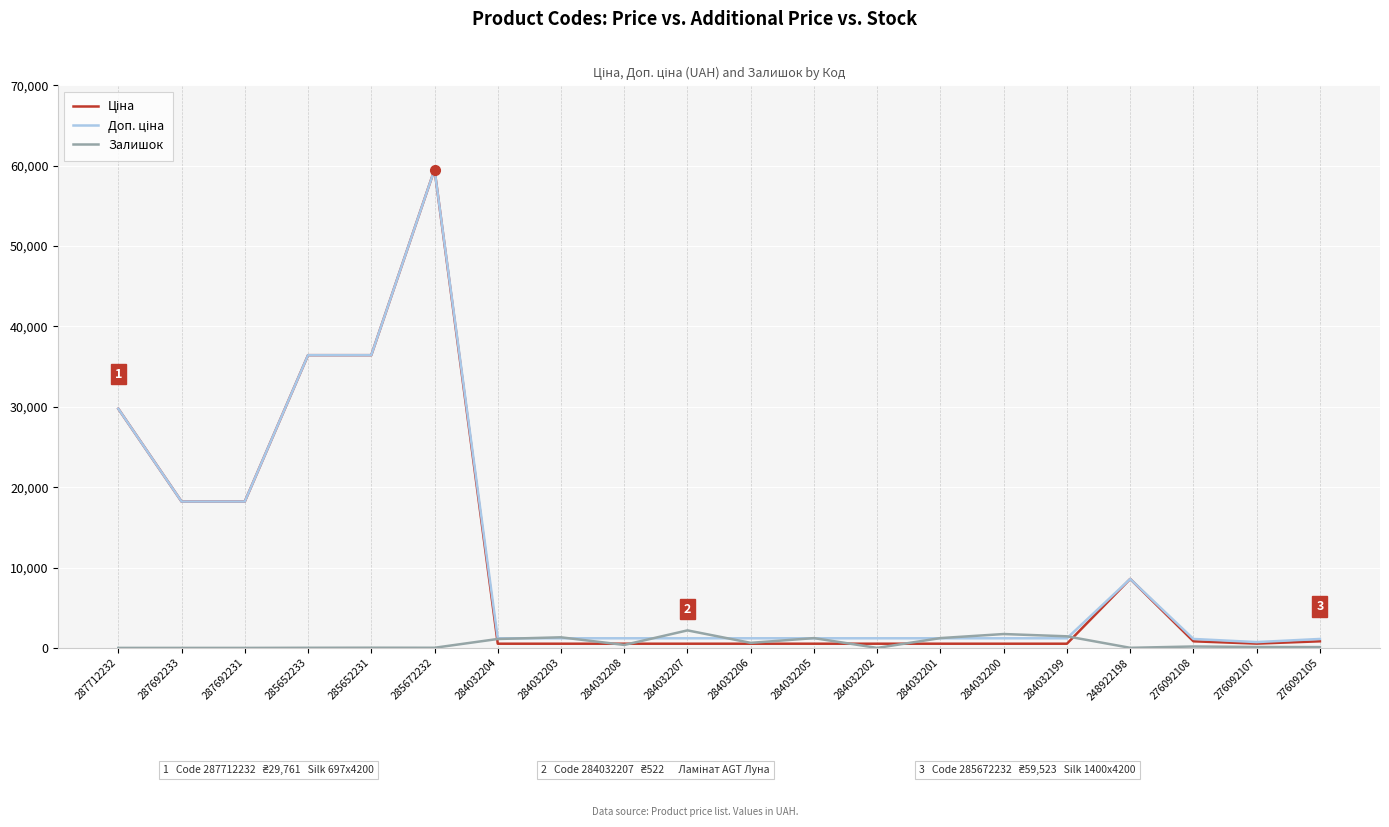

Which label corresponds to the largest value in the chart?

285672232